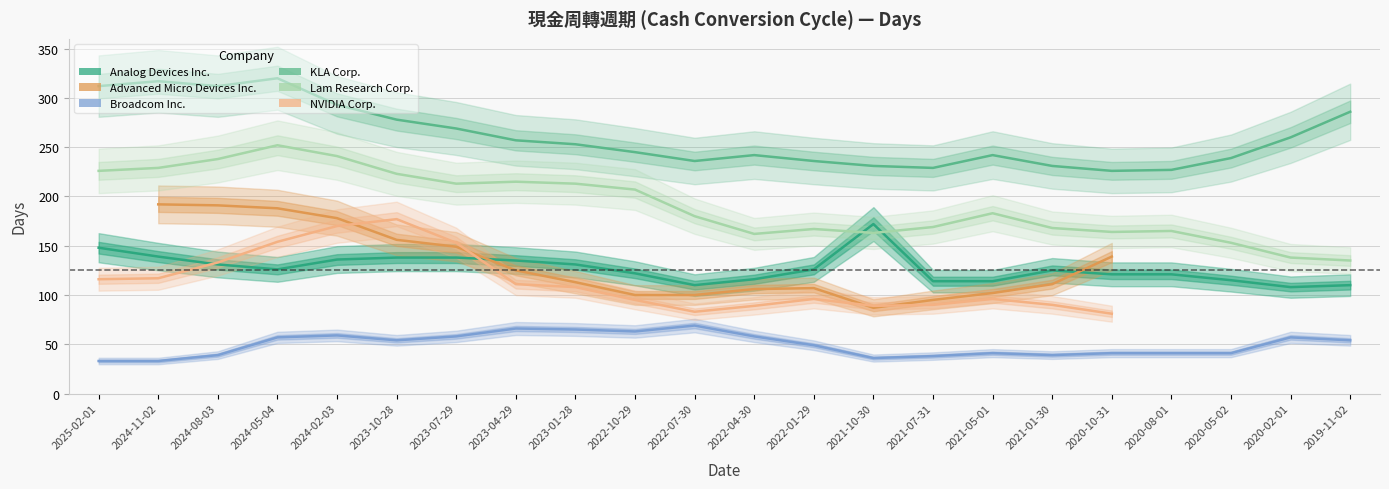

At which category is the sum across all series the highest?

2024-05-04